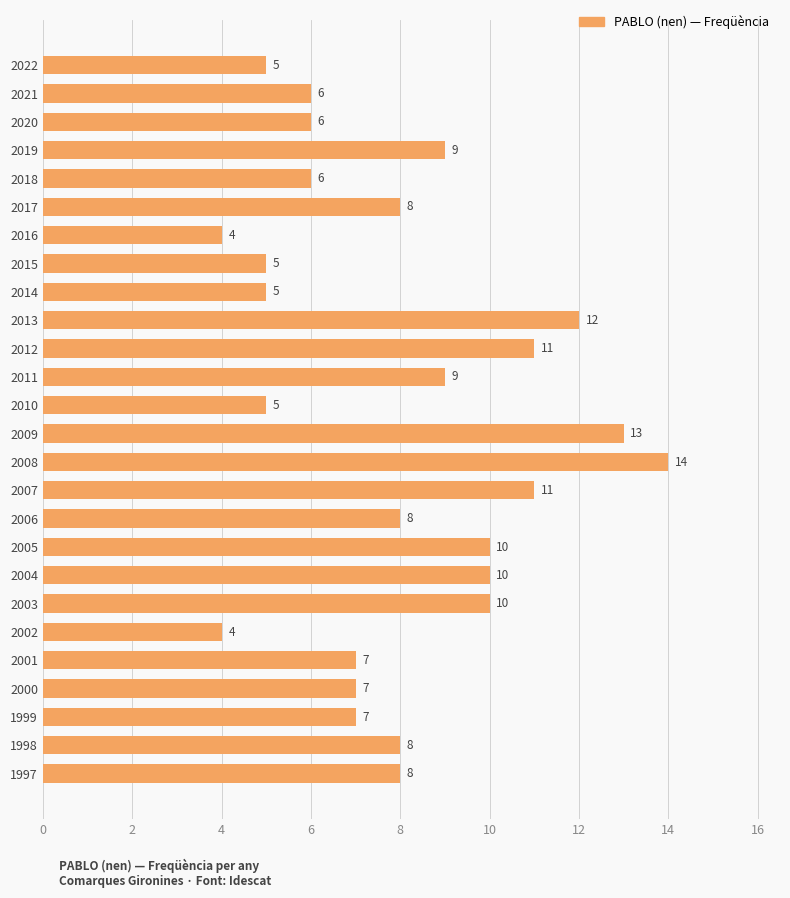

What is the value of the 17th bar from the top?

8